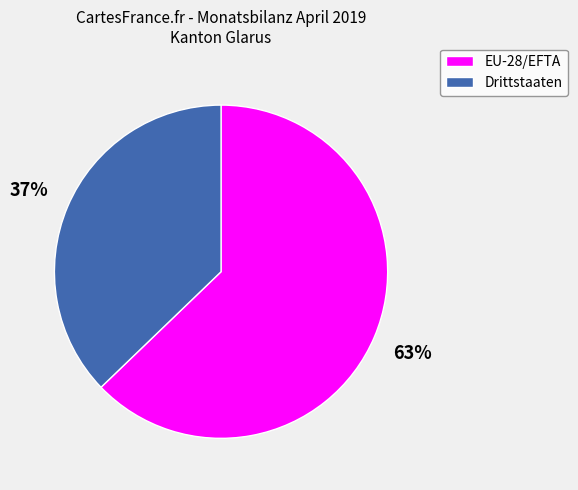

Which category accounts for the majority?

EU-28/EFTA